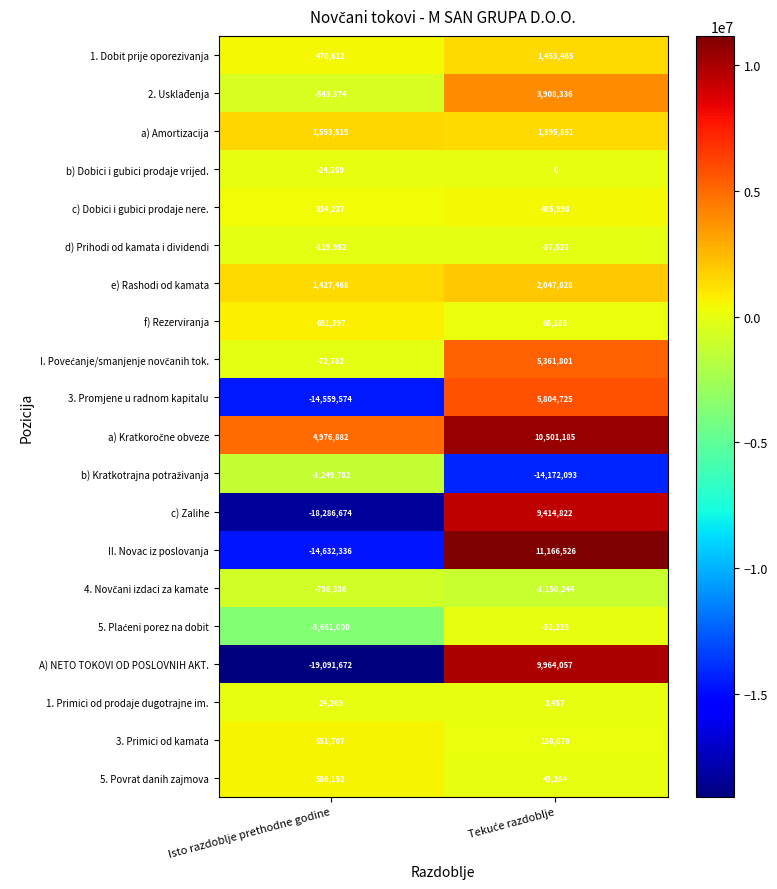

What is the spread (max minus min) of values at Isto razdoblje prethodne godine?

24068554